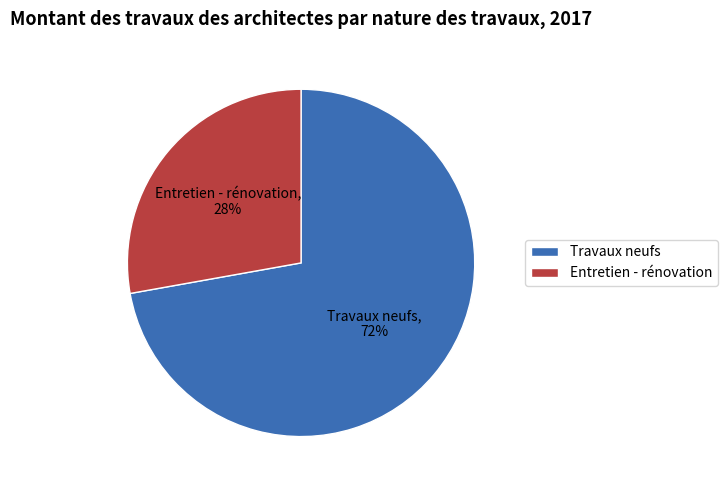

Which category has the smallest portion of the pie?

Entretien - rénovation